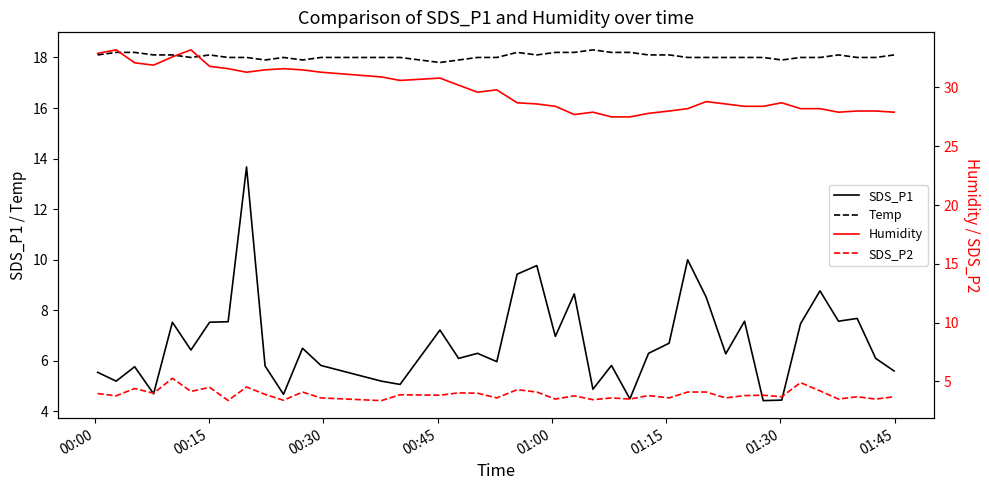

What is the lowest value of the SDS_P1 series?

4.4